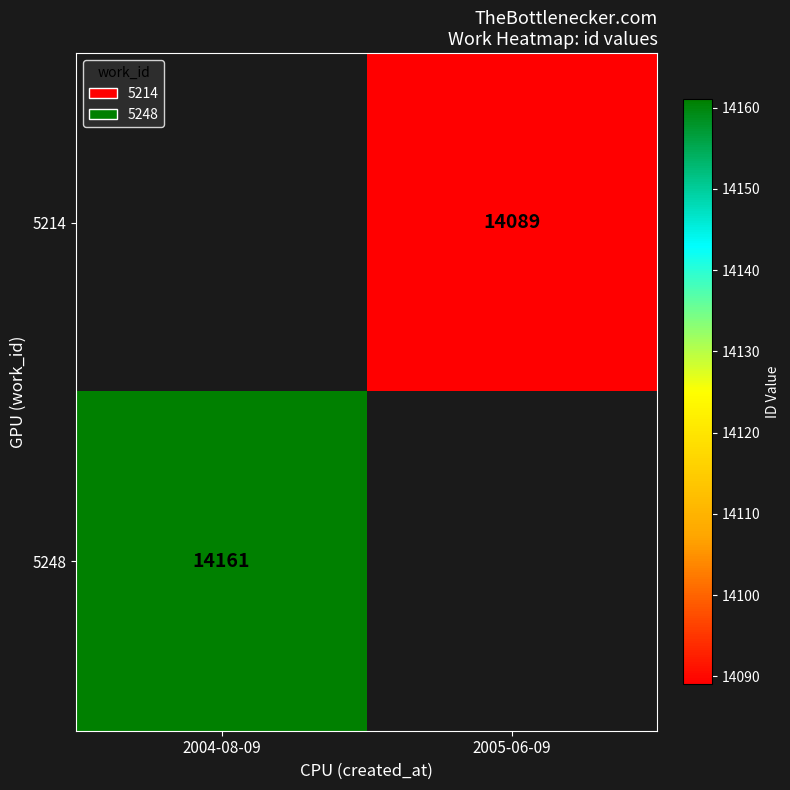

What is the minimum value shown in the chart?

14089.0